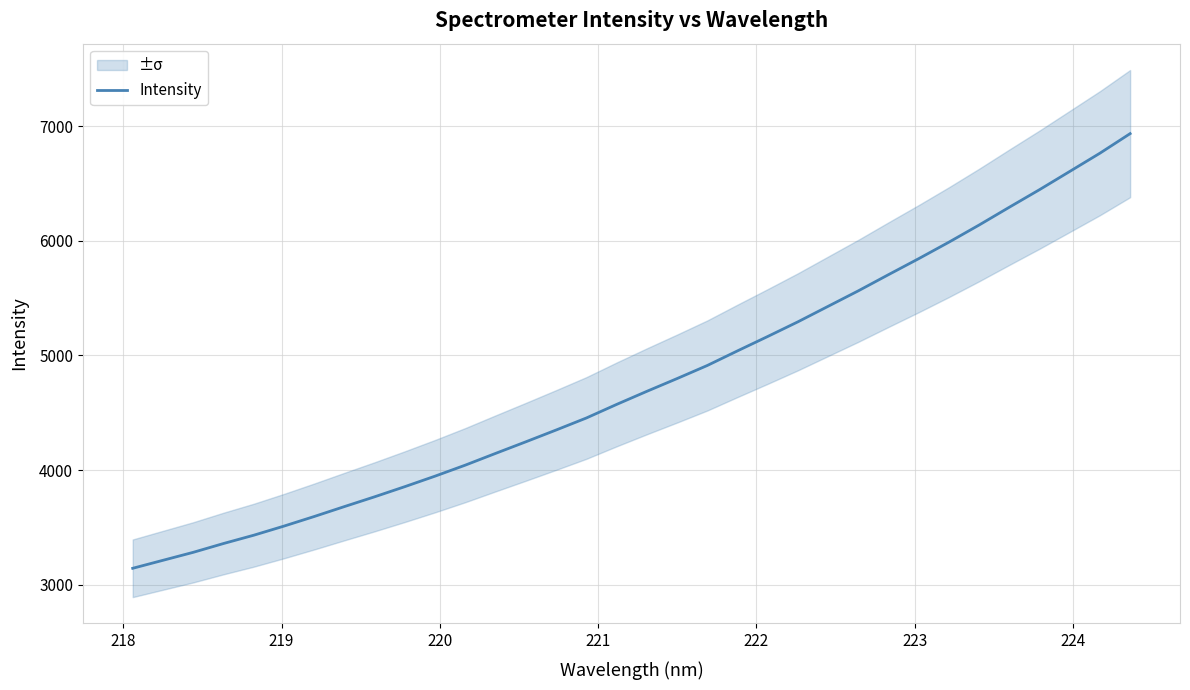

What is the highest value of the Intensity series?

6935.5